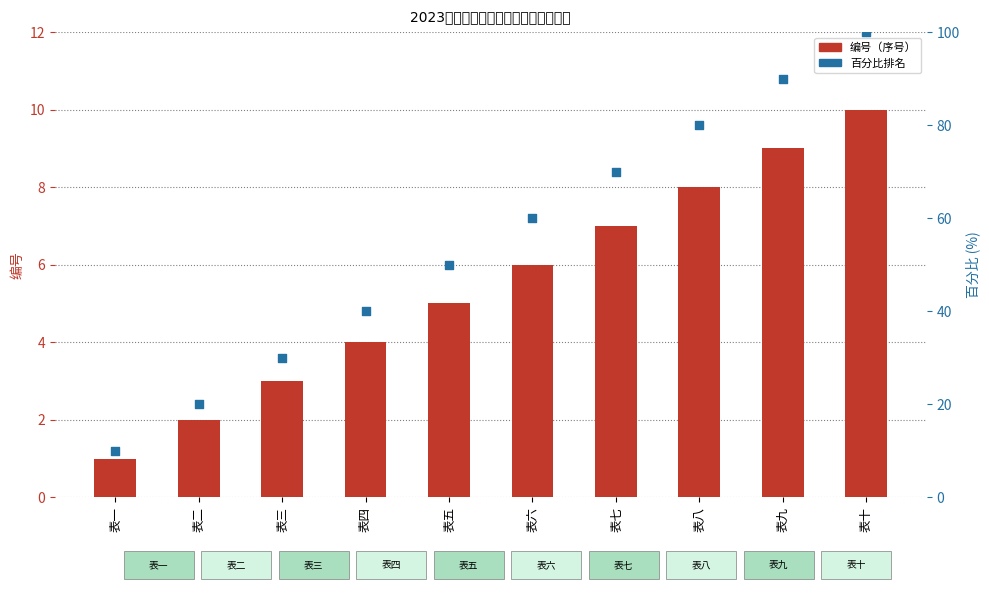

Which series has the widest spread of Y values?

百分比排名